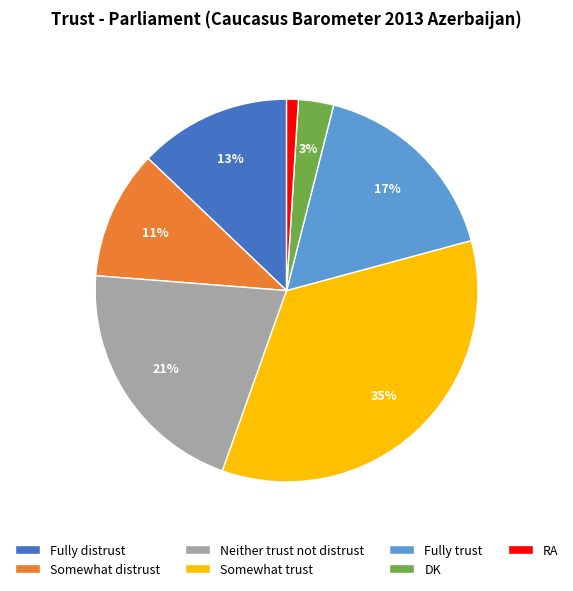

To the nearest percent, what percentage of the pie is RA?

1%